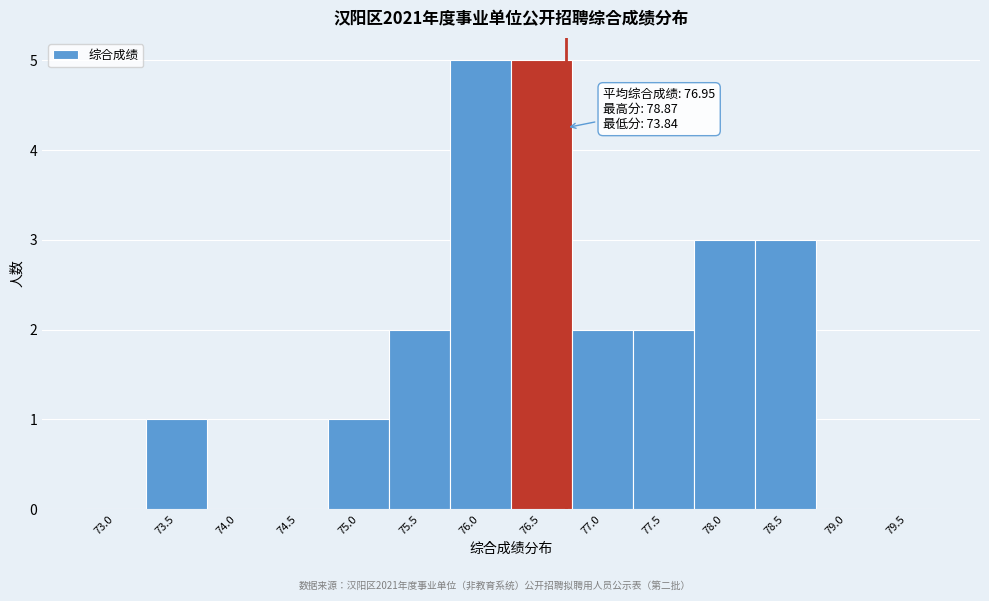

Reading left to right, transcribe all the data shown in this chart.

73.0=0	73.5=1	74.0=0	74.5=0	75.0=1	75.5=2	76.0=5	76.5=5	77.0=2	77.5=2	78.0=3	78.5=3	79.0=0	79.5=0